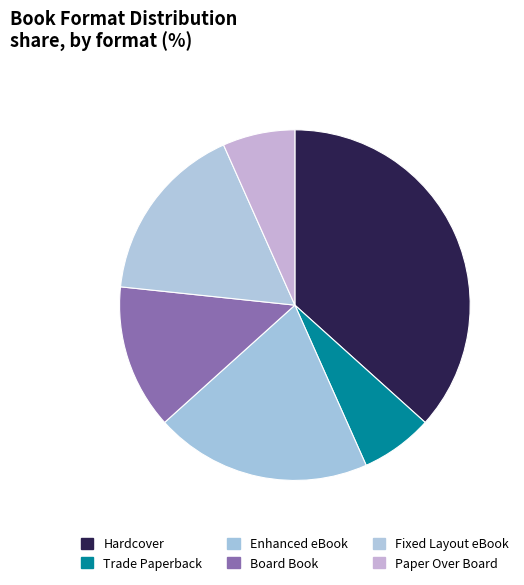

To the nearest percent, what is the difference between the largest and smallest slice percentages?

30%